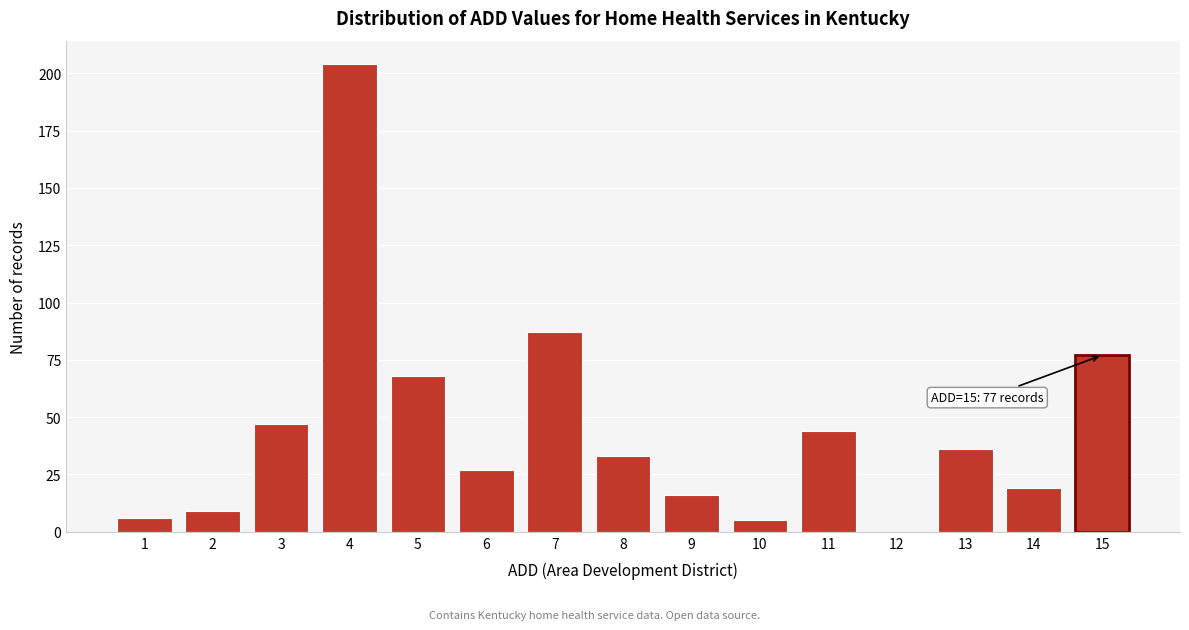

Reading right to left, list all the values displayed in this chart.

15=77	14=19	13=36	12=0	11=44	10=5	9=16	8=33	7=87	6=27	5=68	4=204	3=47	2=9	1=6